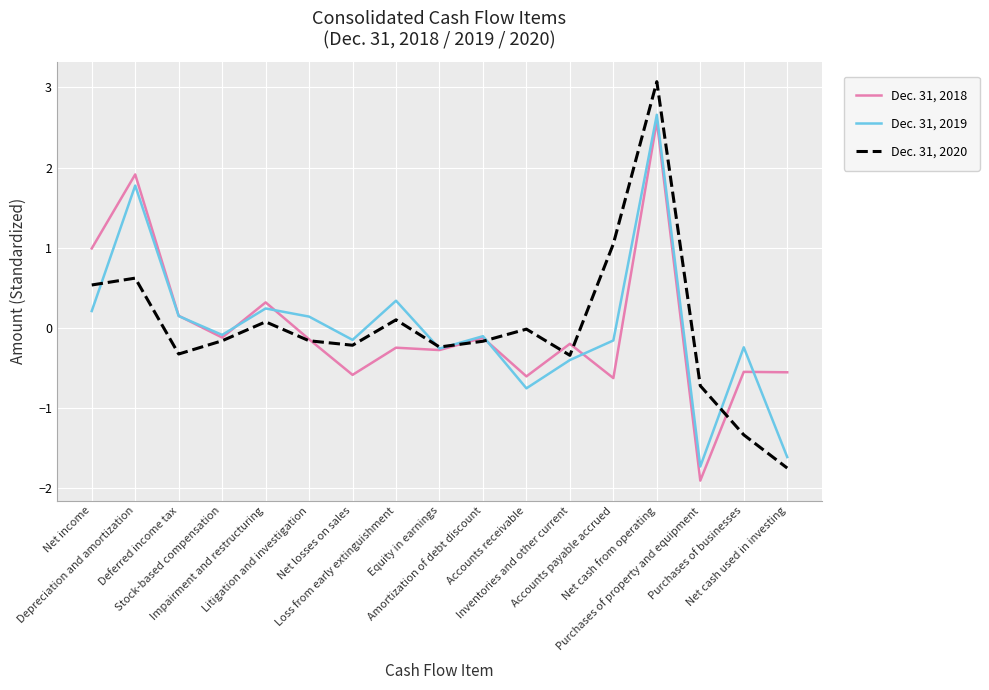

List the series in order of their peak value, lowest first.

Dec. 31, 2018, Dec. 31, 2019, Dec. 31, 2020